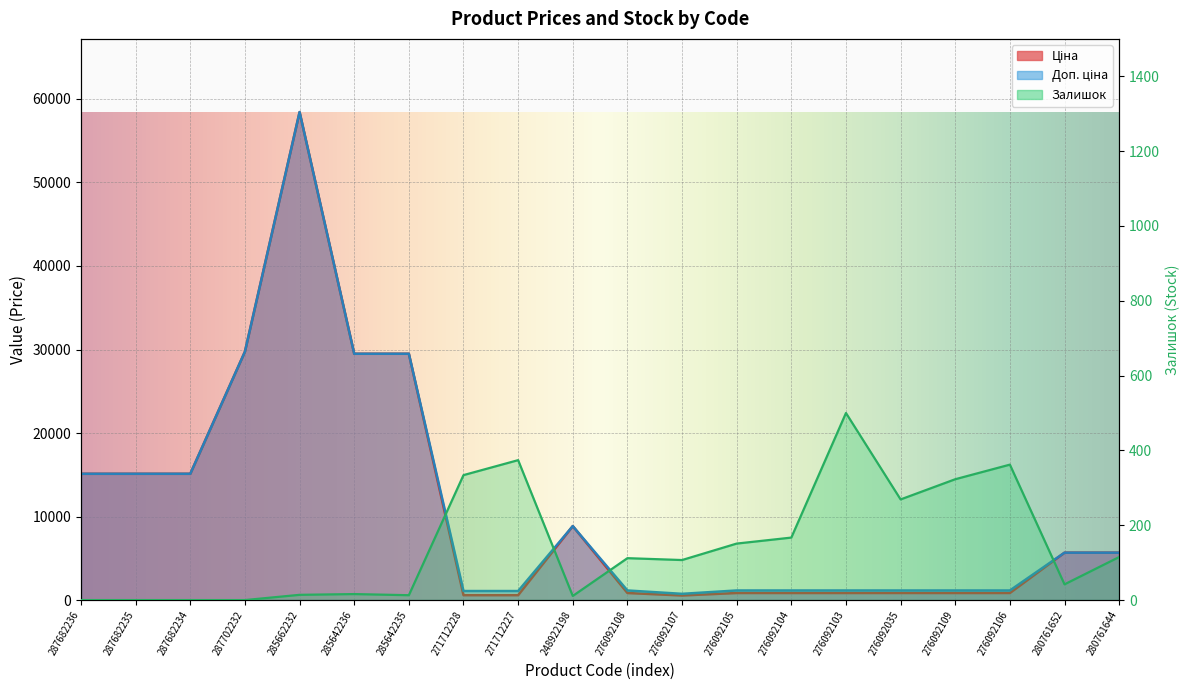

True or false: Залишок and Доп. ціна intersect in this chart.

False